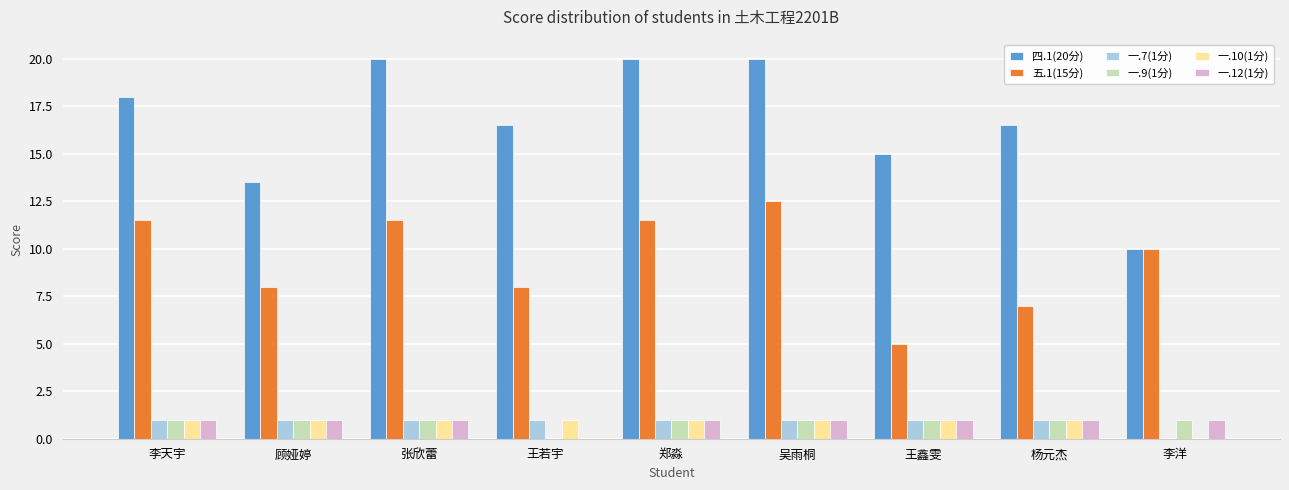

What is the sum of all 一.7(1分) values?

8.0